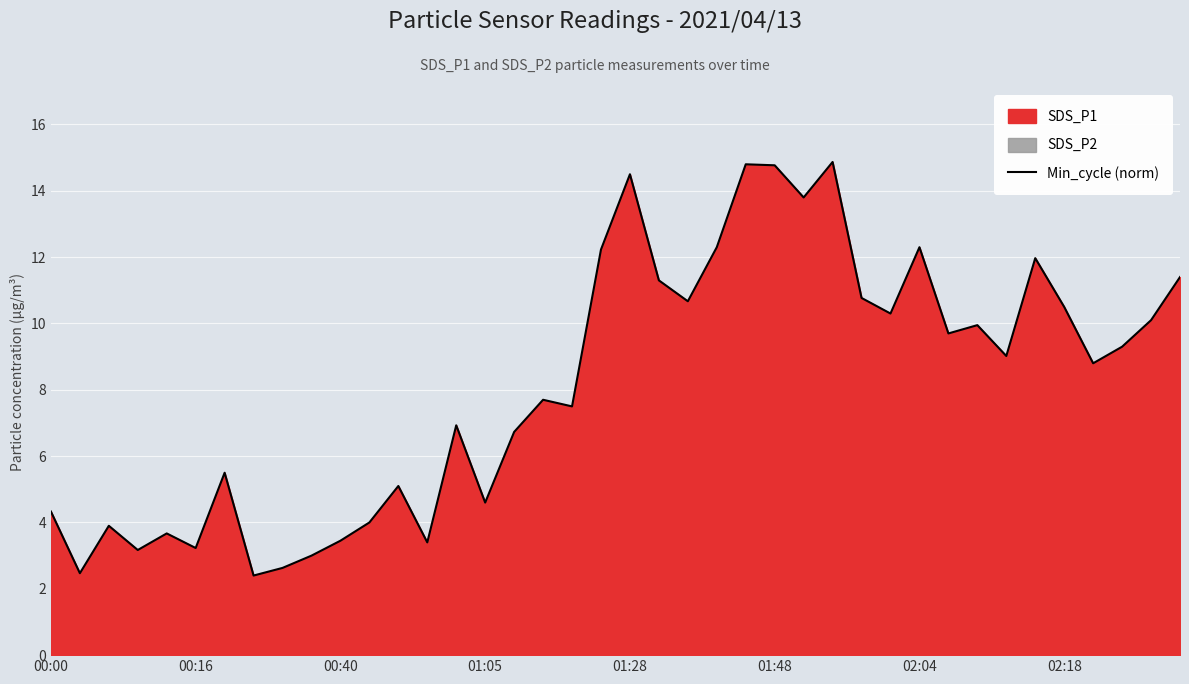

What is the difference between the second highest and minimum values?

12.4